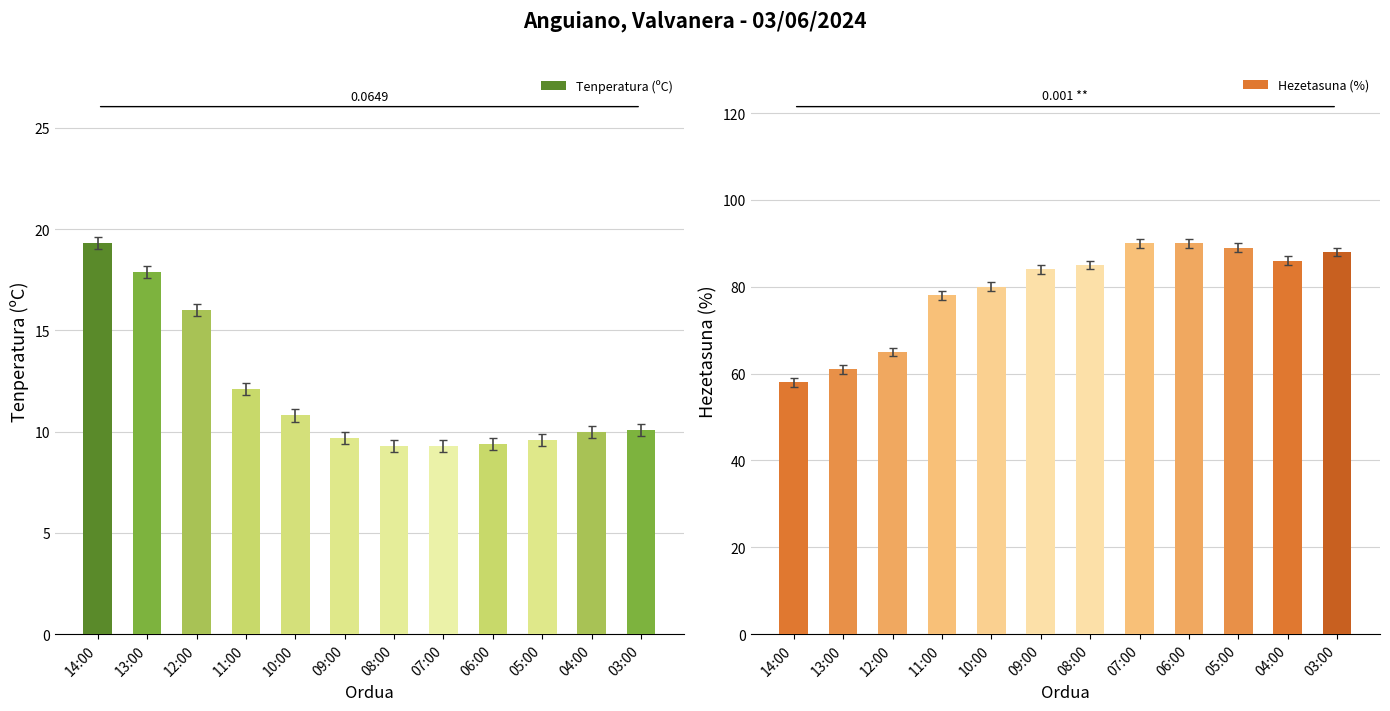

How many values in the Tenperatura (ºC) series are below 10?

5